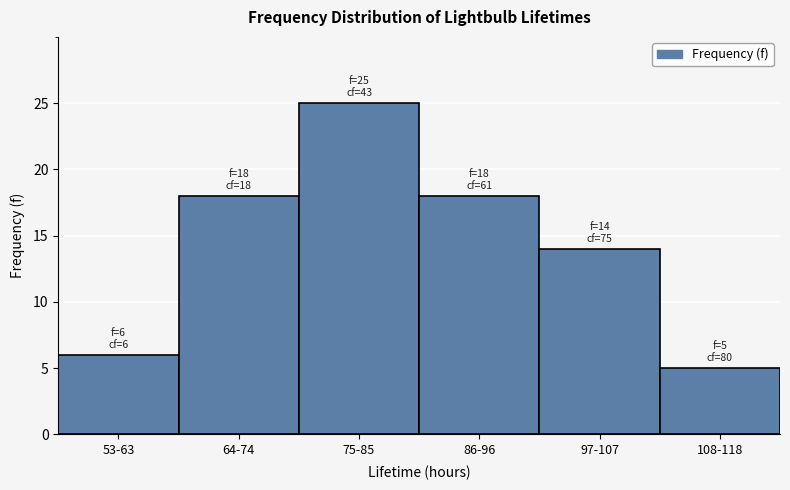

Reading left to right, extract all data points from this chart.

6	18	25	18	14	5